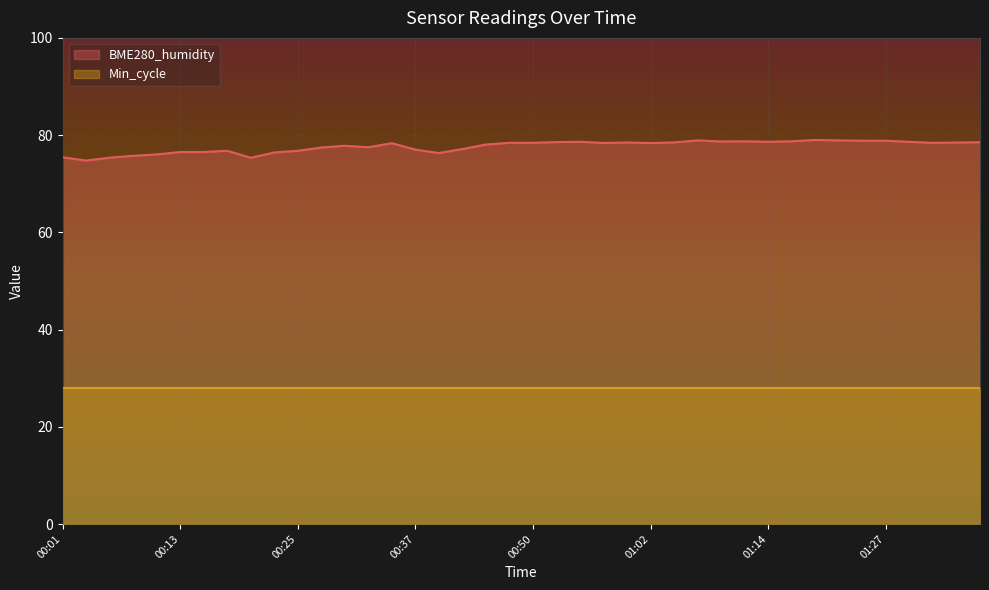

What is the greatest value displayed?

79.0